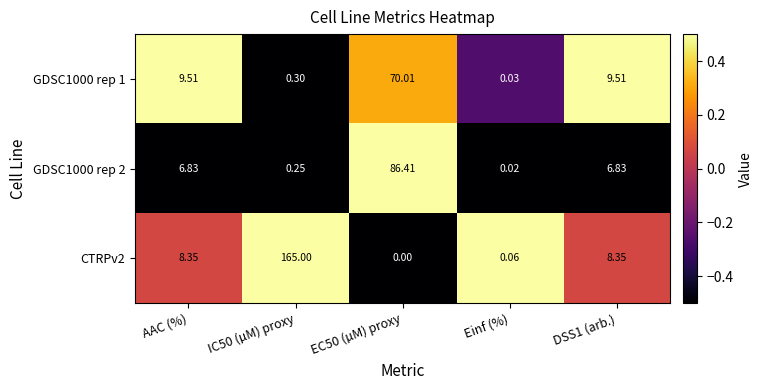

At which category does the chart reach its minimum across all series?

EC50 (µM) proxy